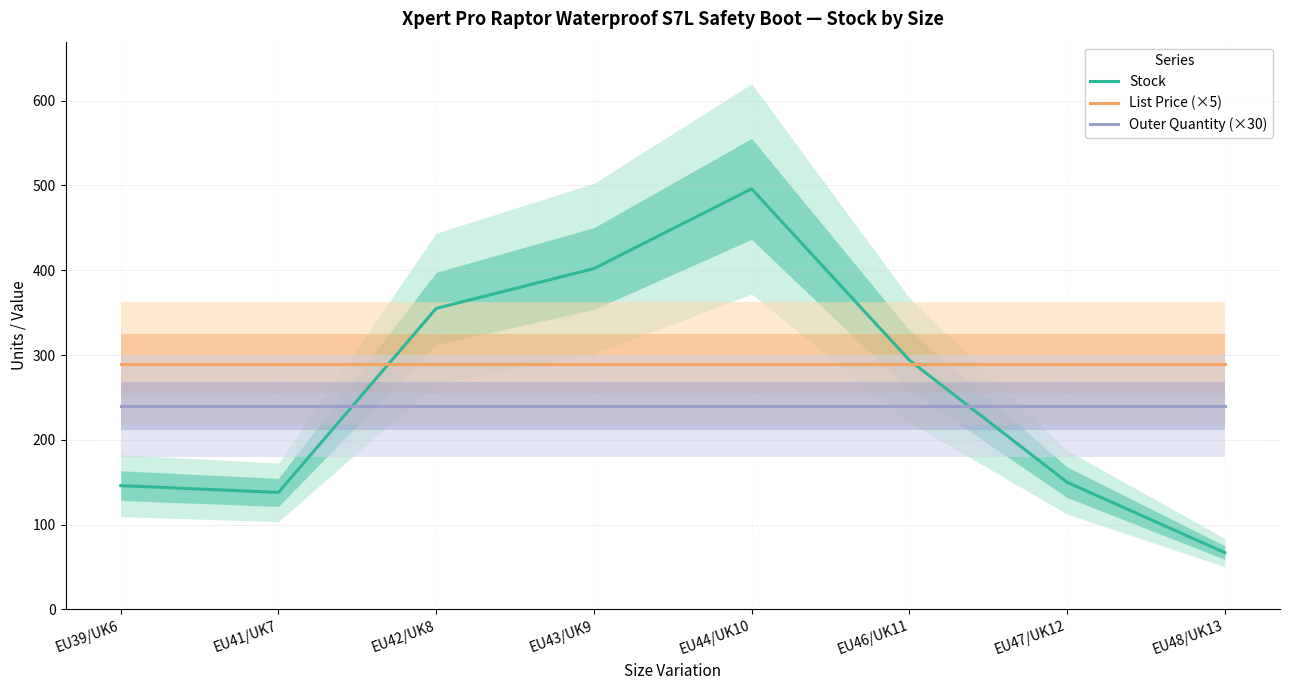

True or false: List Price (×5) has more than 1 points higher than both neighbors.

False